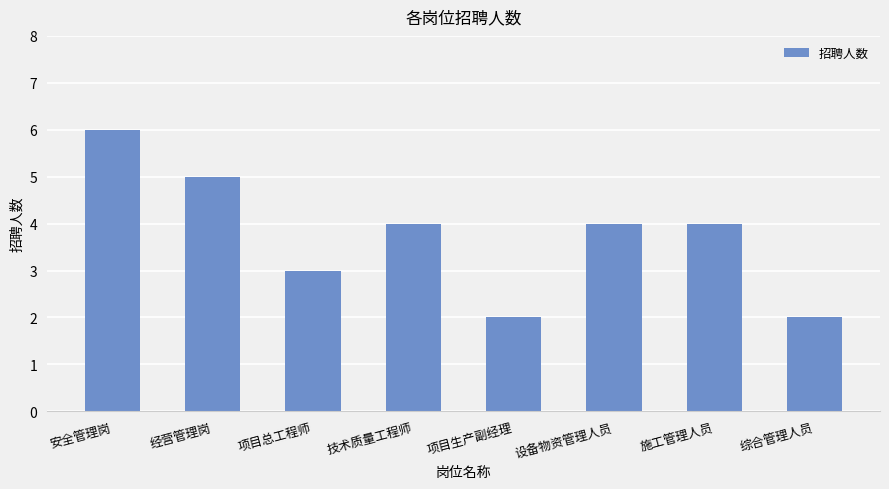

Are the bars horizontal?

No